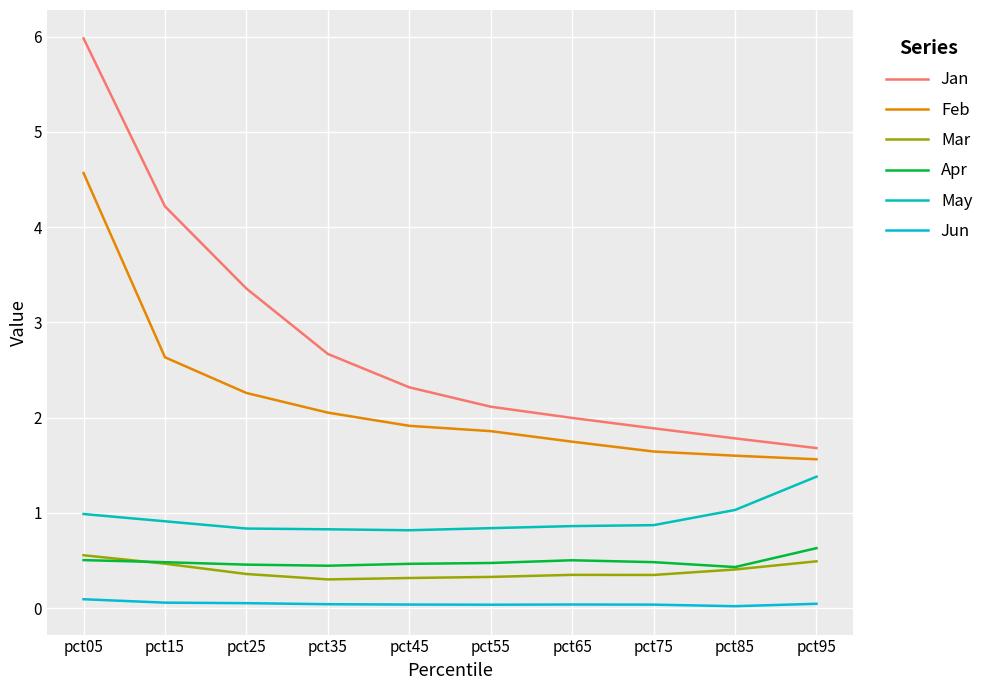

The May series shows 0.8 at pct55. True or false?

True